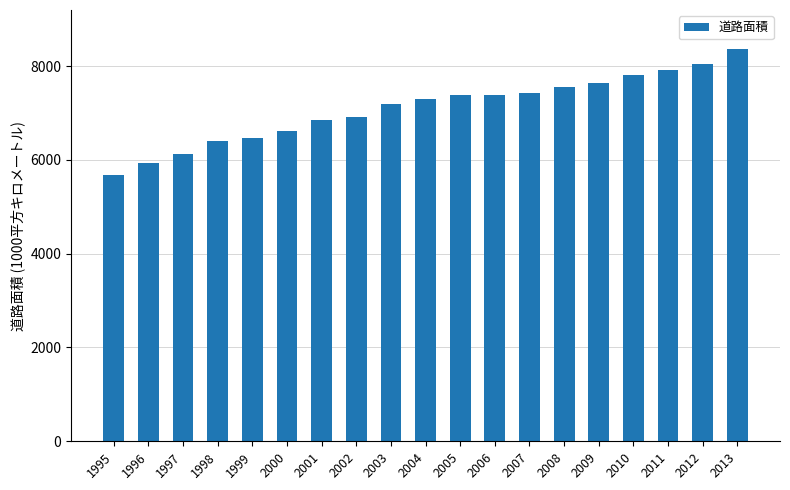

How many series are shown in this chart?

1